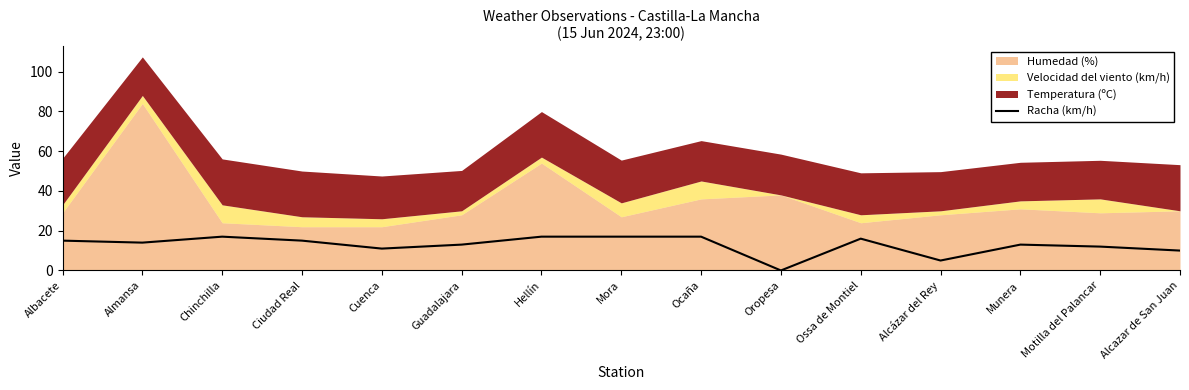

How many lines are shown in the chart?

1